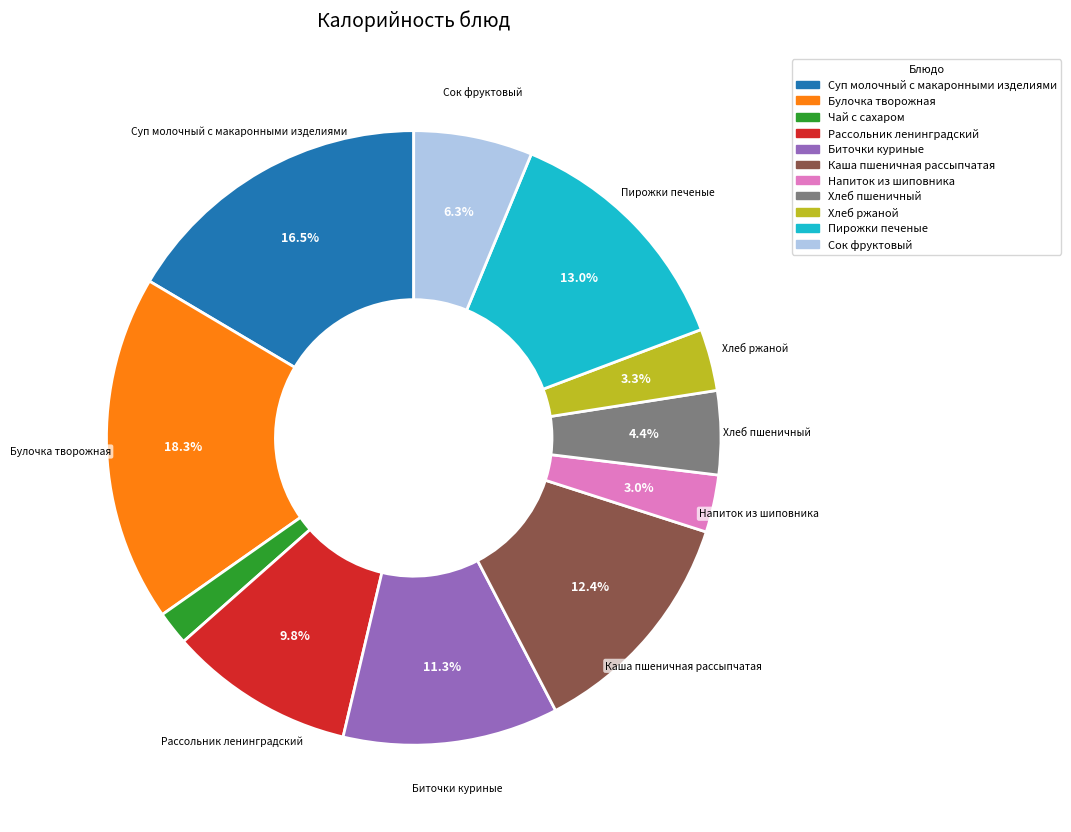

Which slice is the largest?

Булочка творожная